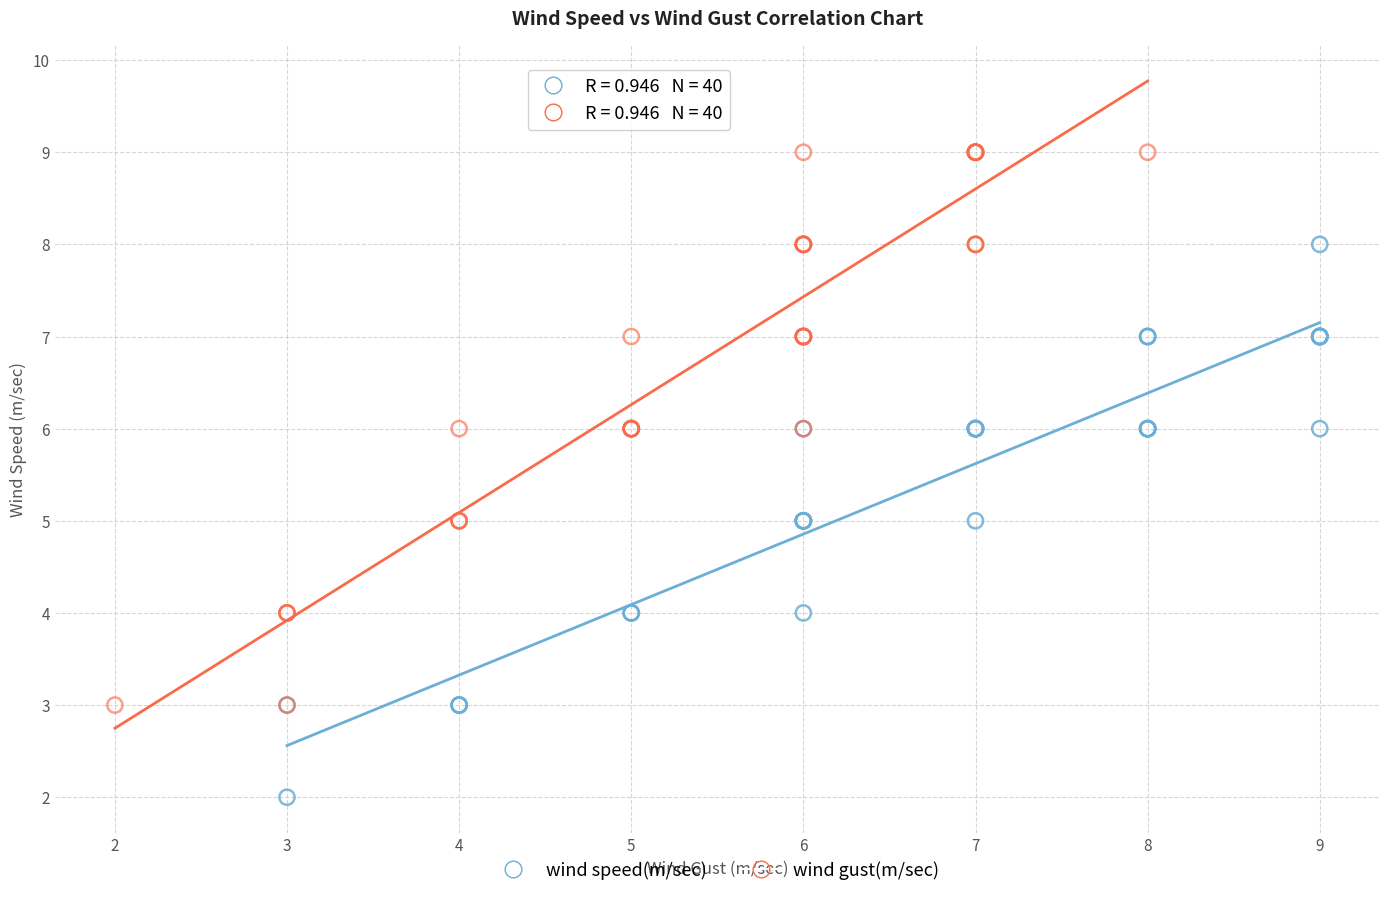

Which series contains the lowest Y value?

wind speed(m/sec)